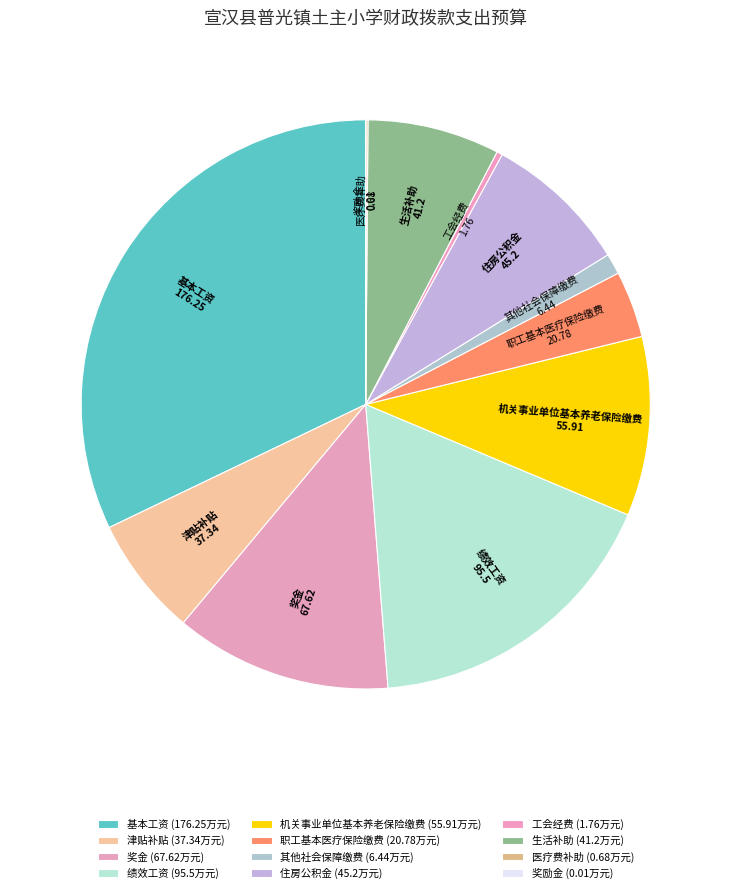

How many segments does this pie chart have?

12